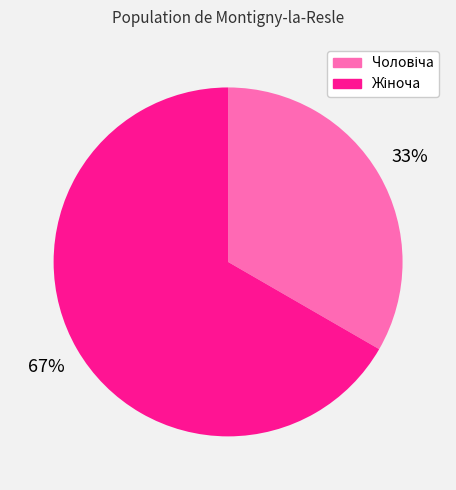

How many segments does this pie chart have?

2